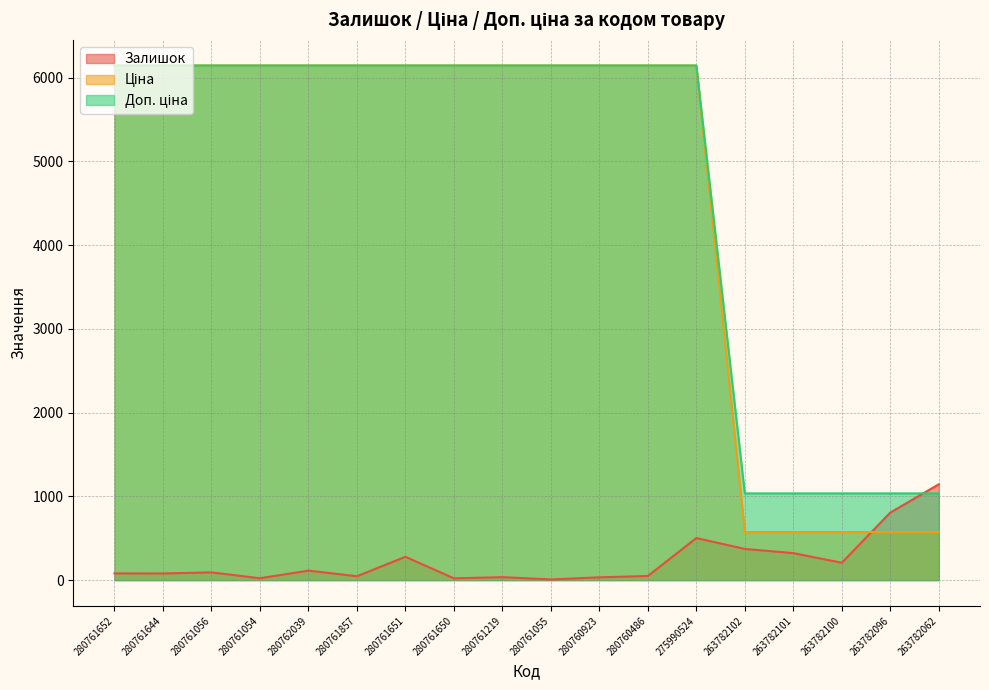

Reading left to right, list all the values displayed in this chart.

Залишок: 80.0	79.0	92.0	22.0	113.0	46.0	278.0	21.0	35.0	8.0	33.0	49.0	502.0	372.0	322.0	207.0	806.0	1144.0
Ціна: 6143.2	6143.2	6143.2	6143.2	6143.2	6143.2	6143.2	6143.2	6143.2	6143.2	6143.2	6143.2	6143.2	1035.1	1035.1	1035.1	1035.1	1035.1
Доп. ціна: 6143.2	6143.2	6143.2	6143.2	6143.2	6143.2	6143.2	6143.2	6143.2	6143.2	6143.2	6143.2	6143.2	573.5	573.5	573.5	573.5	573.5